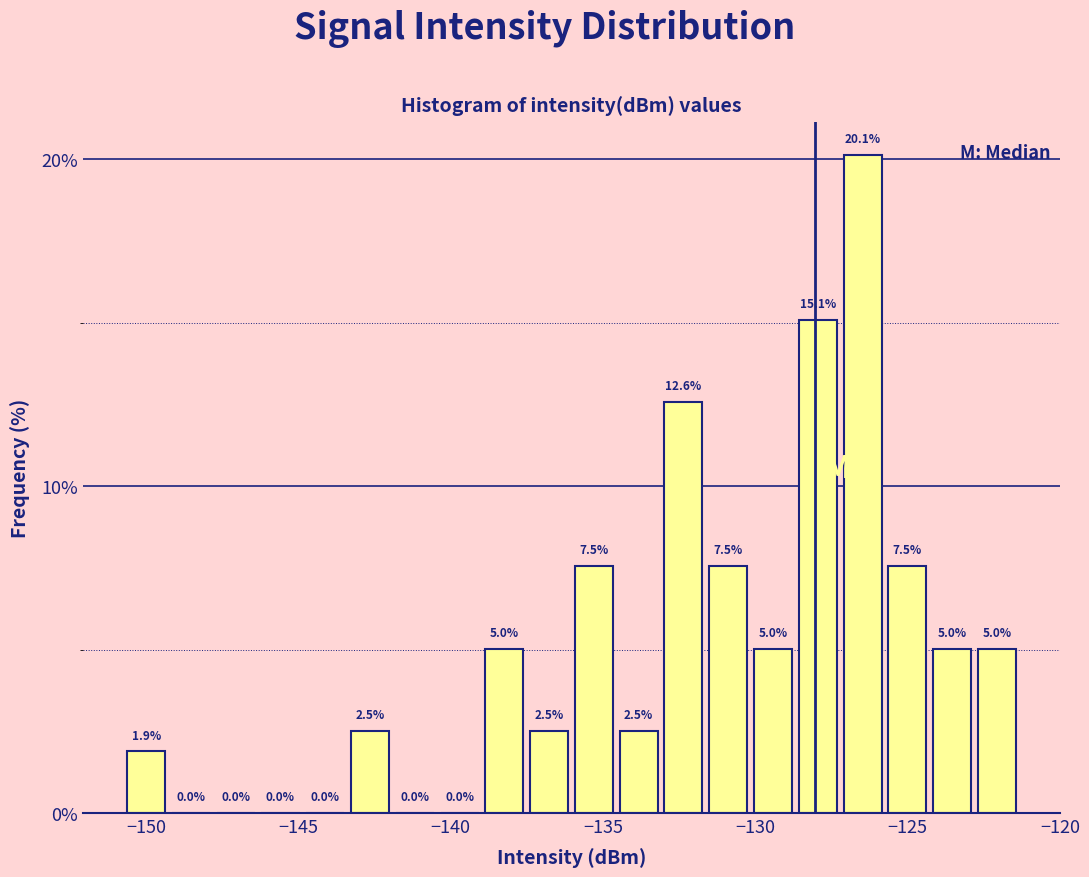

Read against the x-axis, roughly where is the centre of the tallest bar?

-126.5